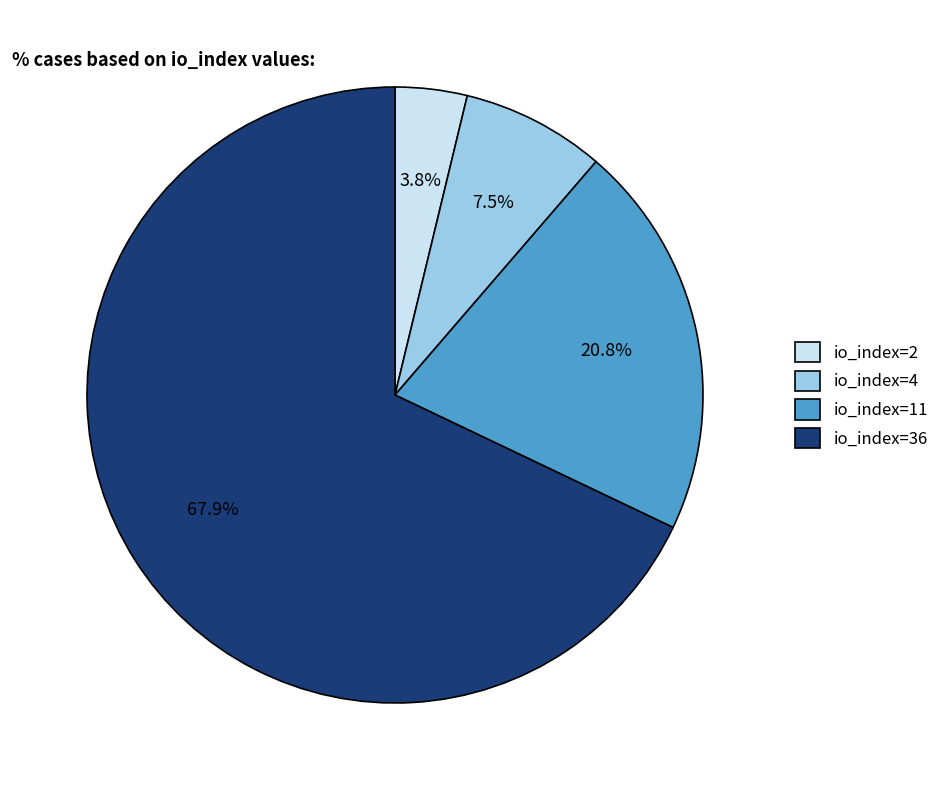

Rank the categories by value from lowest to highest.

io_index=2, io_index=4, io_index=11, io_index=36